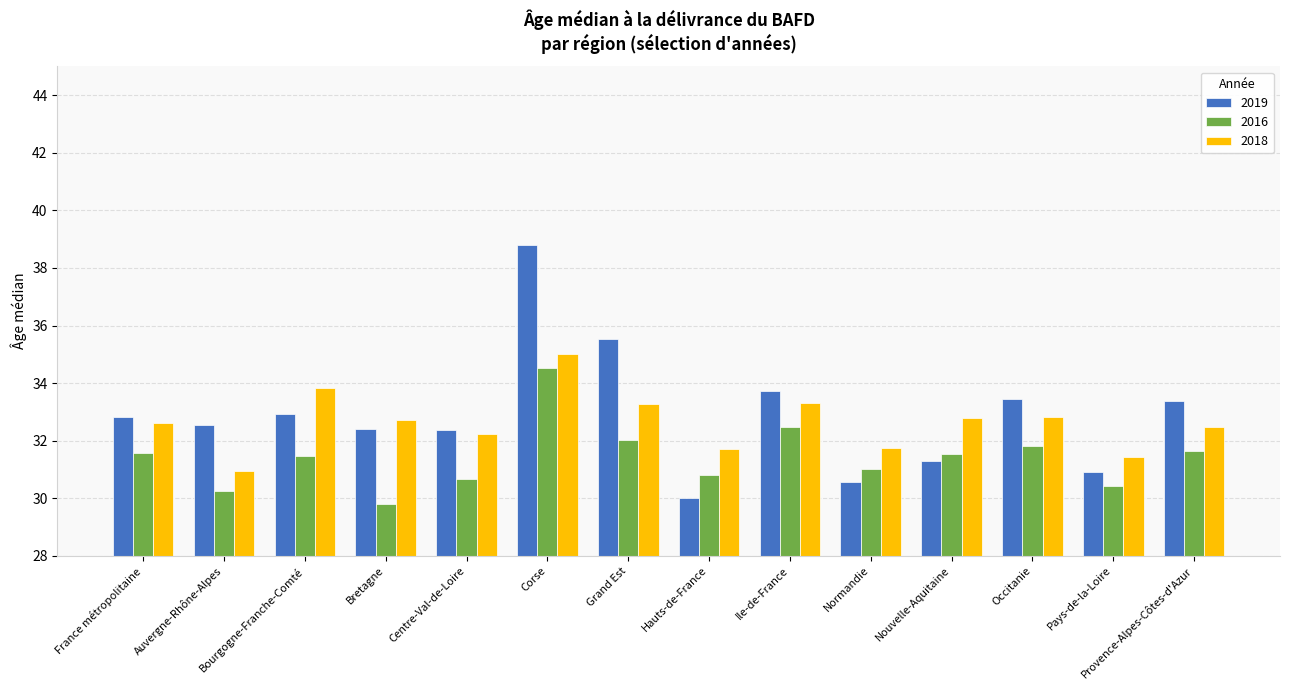

How many data points in 2018 are above 32?

10